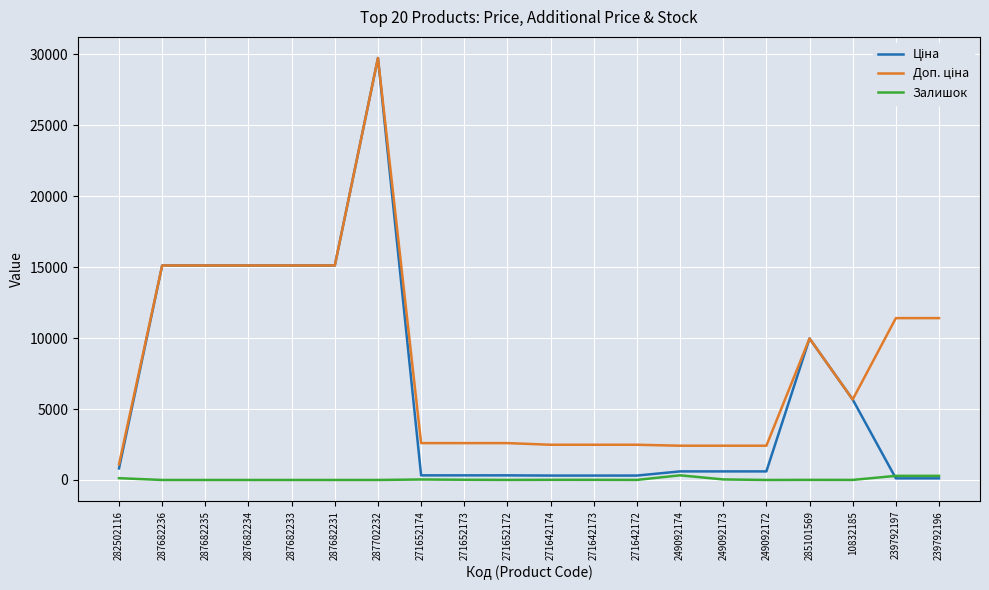

At which category is the sum across all series the highest?

287702232